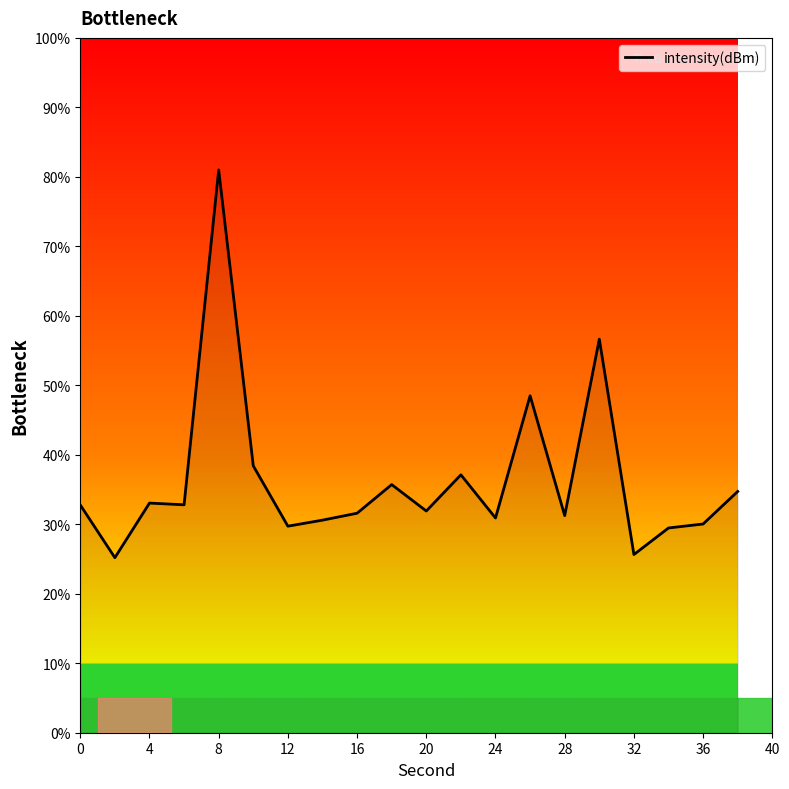

What is the difference between the maximum and minimum values?

55.8